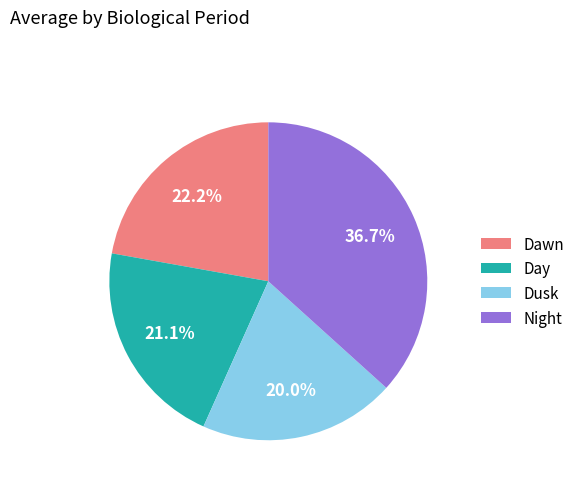

What is the ratio of the value at Dawn to the value at Dusk?

1.1